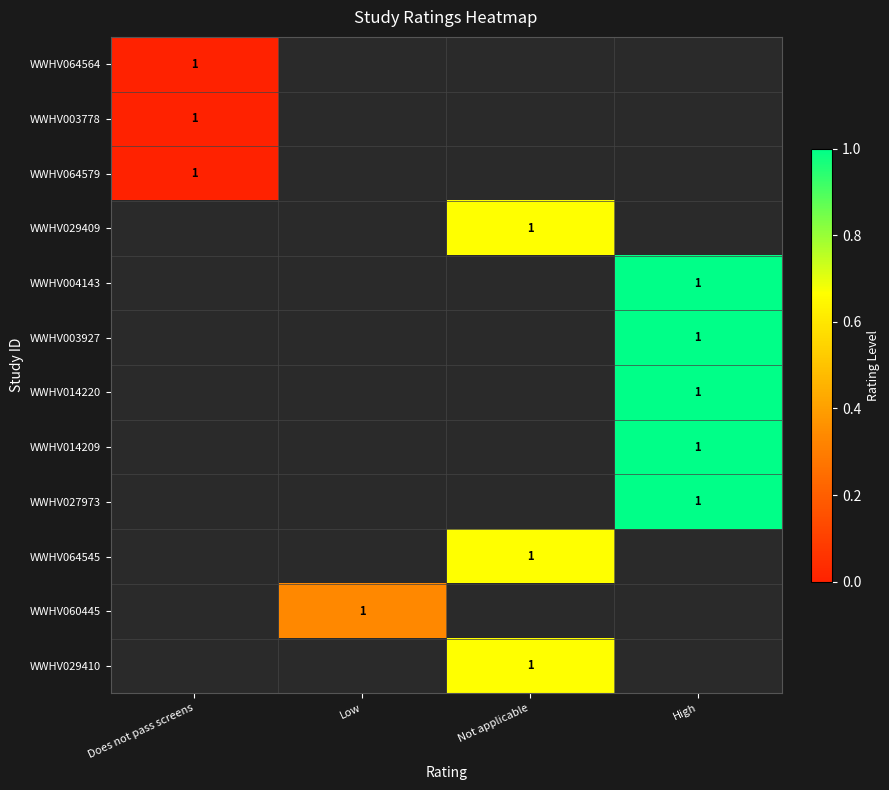

List the labels in order of WWHV027973 value, smallest first.

Does not pass screens, Low, Not applicable, High